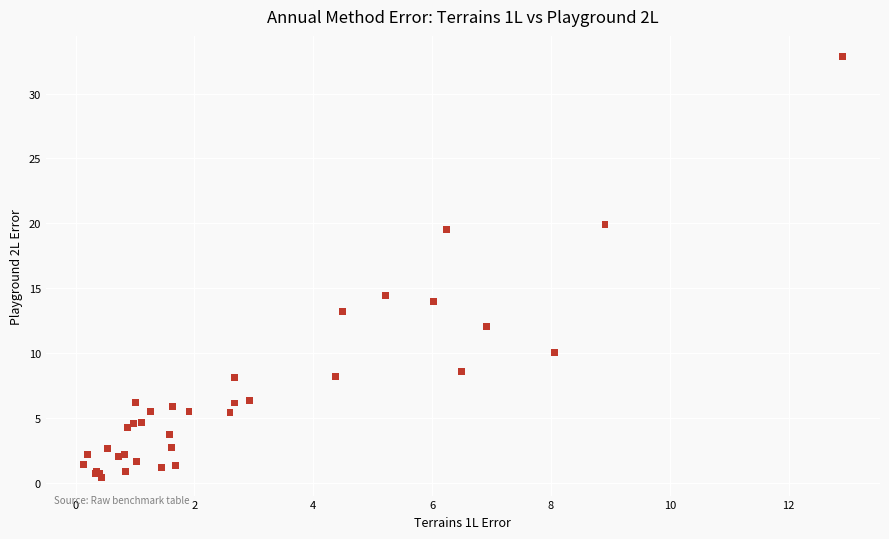

What Y value in the scatter plot is closest to 16?

14.4